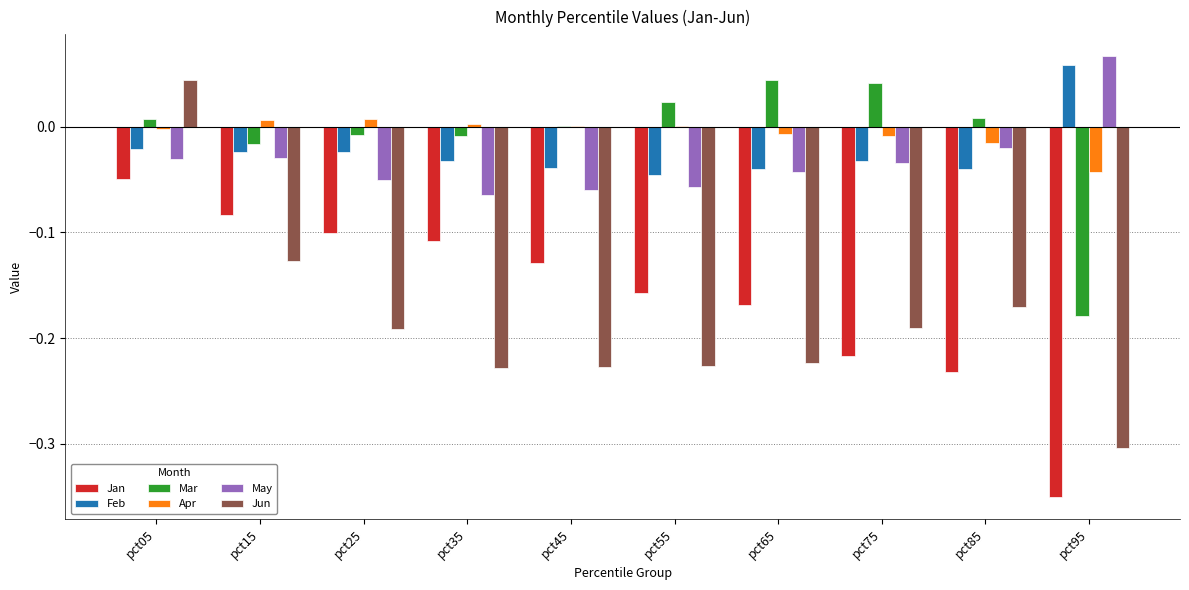

The Jan series shows -0.1 at pct25. True or false?

True